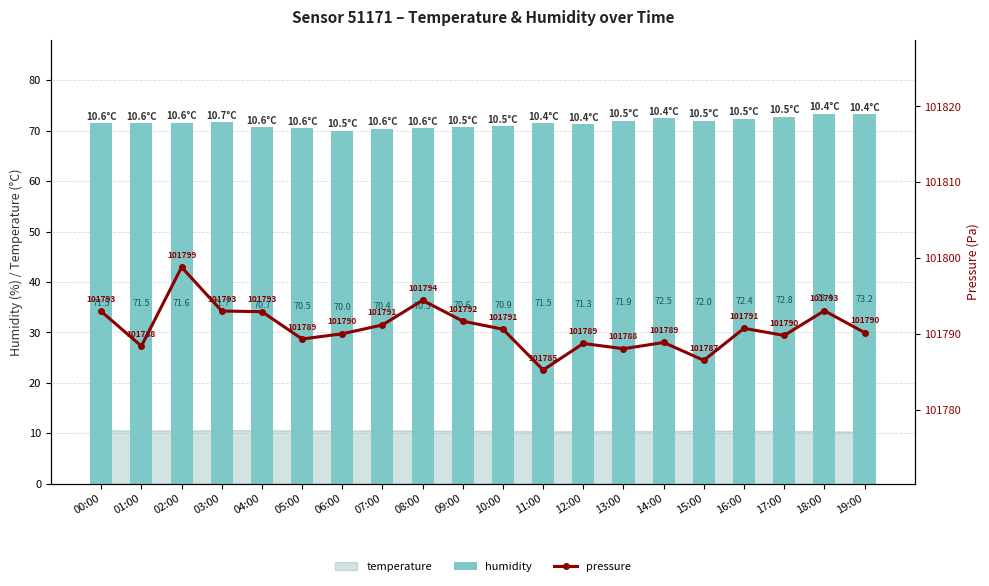

Reading right to left, list all the values displayed in this chart.

humidity: 19:00=73.2	18:00=73.4	17:00=72.8	16:00=72.4	15:00=72.0	14:00=72.5	13:00=71.9	12:00=71.3	11:00=71.5	10:00=70.9	09:00=70.6	08:00=70.5	07:00=70.4	06:00=70.0	05:00=70.5	04:00=70.7	03:00=71.7	02:00=71.6	01:00=71.5	00:00=71.5
pressure: 19:00=101790.2	18:00=101793.1	17:00=101789.8	16:00=101790.8	15:00=101786.5	14:00=101788.9	13:00=101788.1	12:00=101788.8	11:00=101785.2	10:00=101790.6	09:00=101791.7	08:00=101794.4	07:00=101791.2	06:00=101790.0	05:00=101789.3	04:00=101792.9	03:00=101793.0	02:00=101798.8	01:00=101788.4	00:00=101793.0